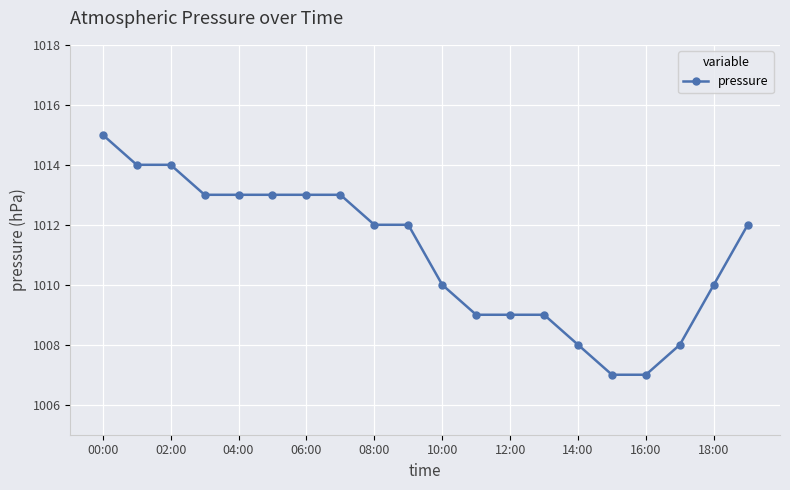

How many categories are shown in the chart?

20